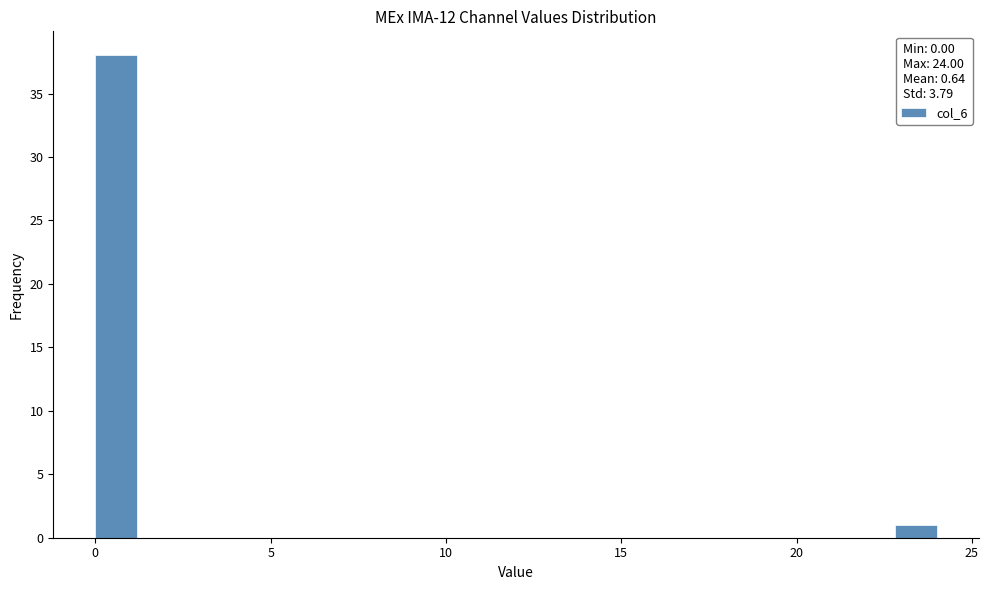

Read against the x-axis, roughly where is the centre of the tallest bar?

0.5